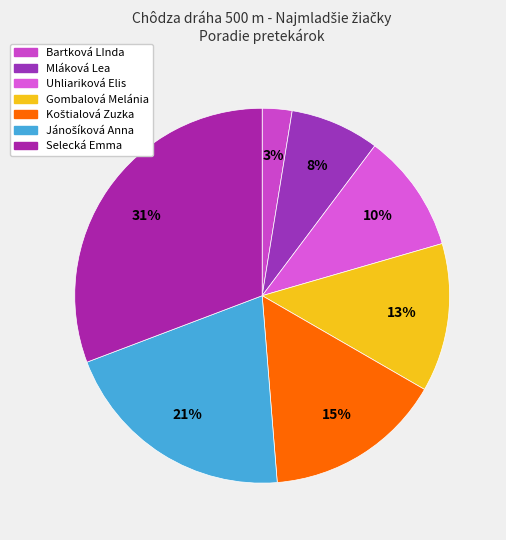

Does Bartková LInda represent more than half of the total?

No